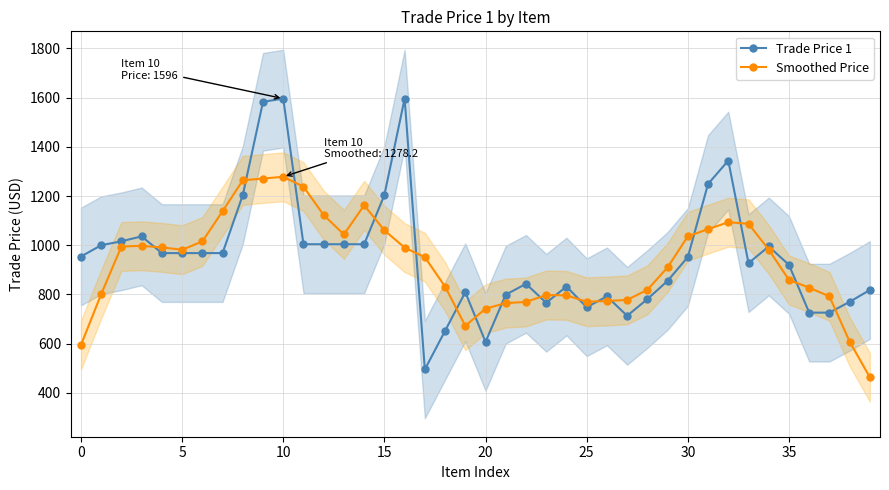

How many data points does each series have?

40